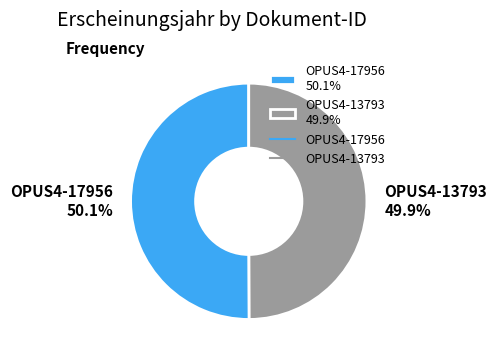

What portion of the pie excludes OPUS4-13793 49.9%?

50.1%